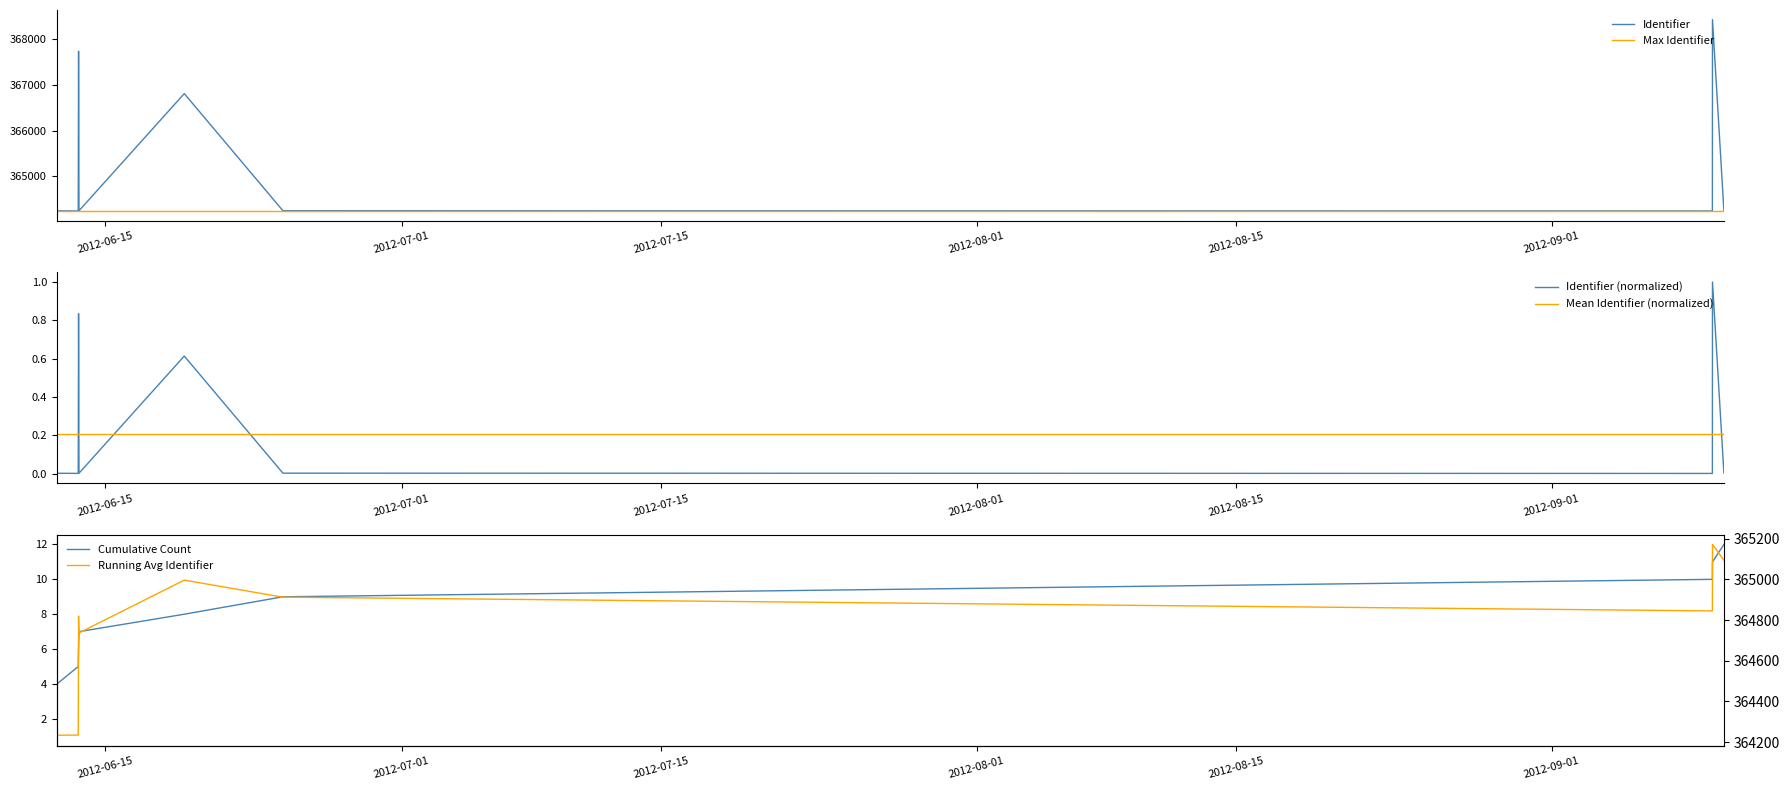

What is the maximum value for Identifier?

368434